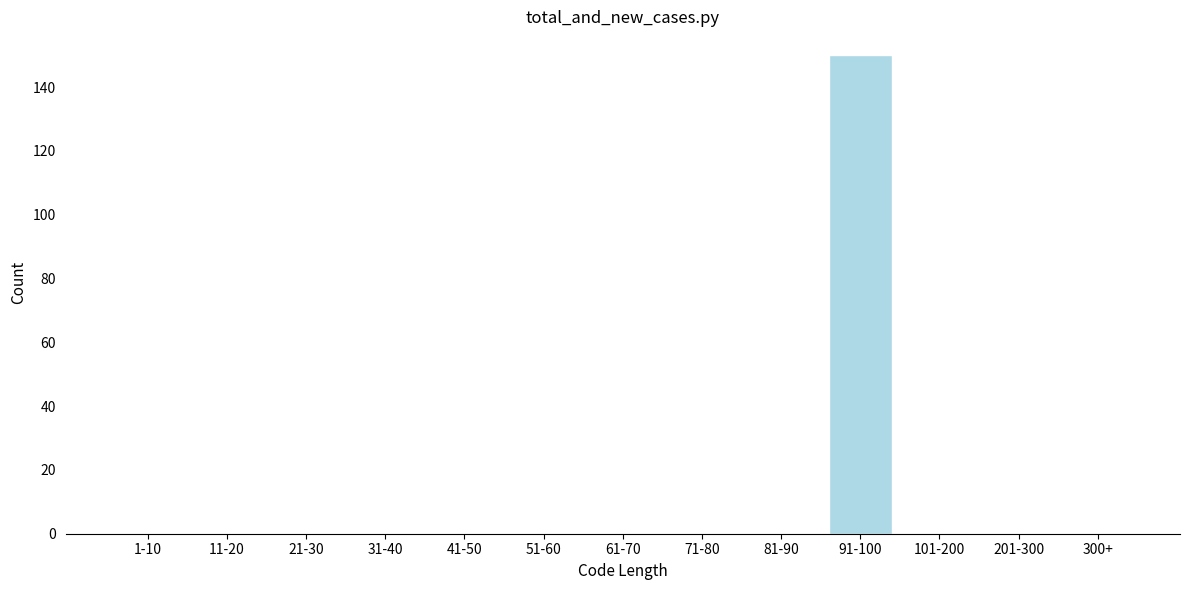

Reading right to left, what are all the values shown in this chart?

300+=0	201-300=0	101-200=0	91-100=150	81-90=0	71-80=0	61-70=0	51-60=0	41-50=0	31-40=0	21-30=0	11-20=0	1-10=0